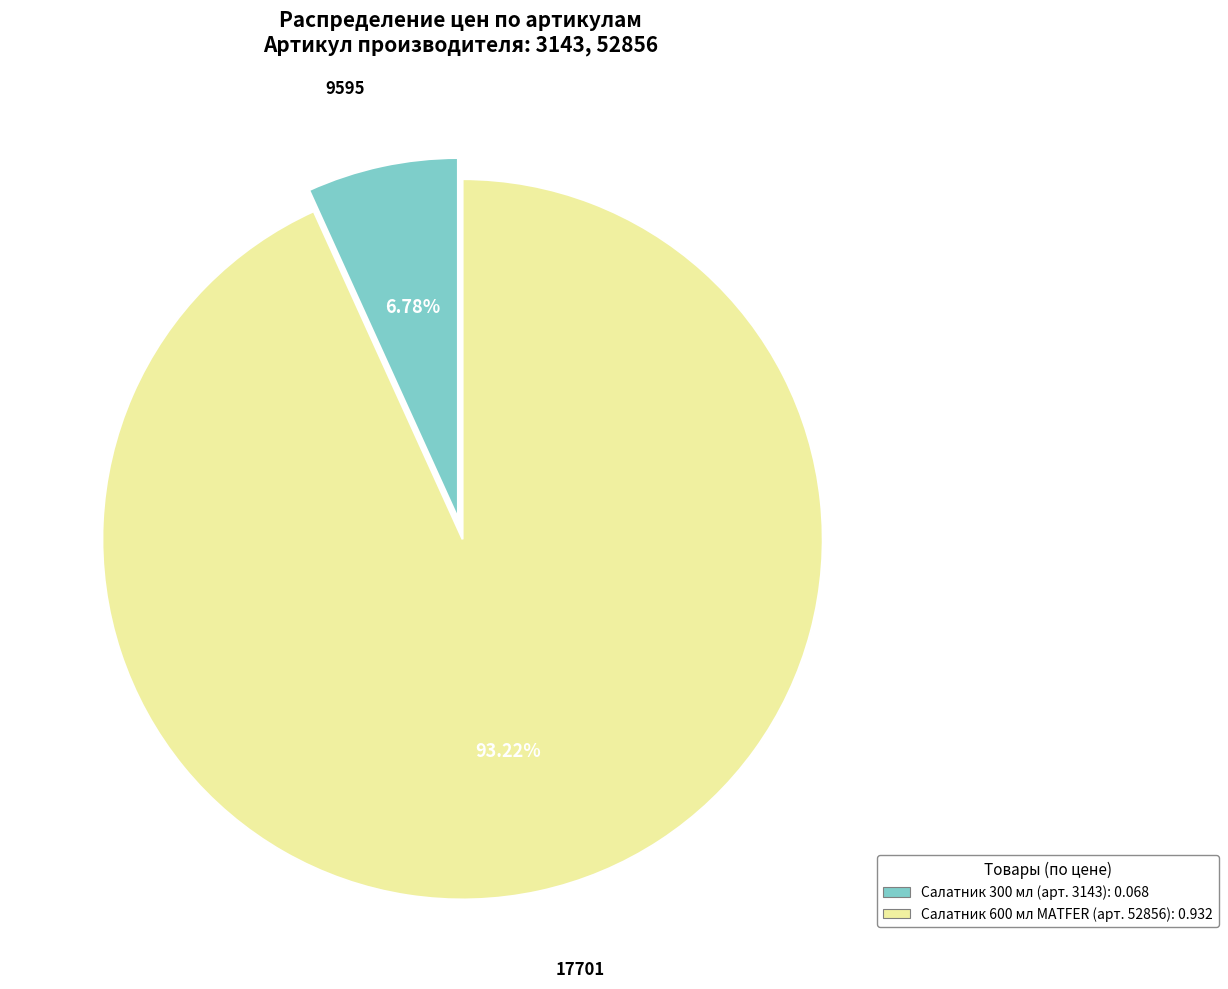

How many segments does this pie chart have?

2